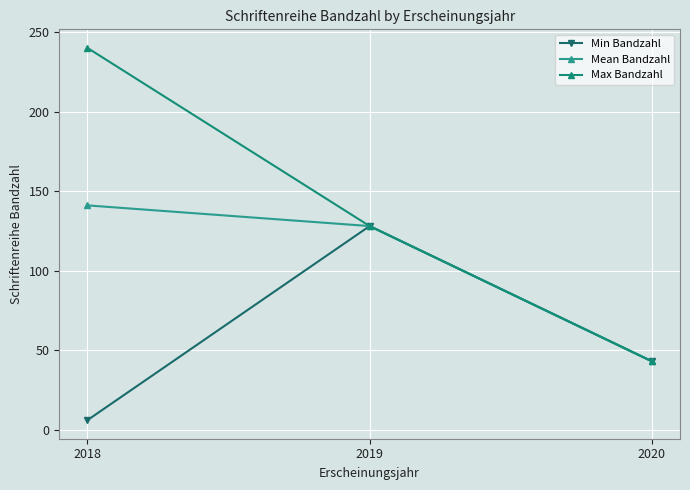

List the series in order of their peak value, lowest first.

Min Bandzahl, Mean Bandzahl, Max Bandzahl